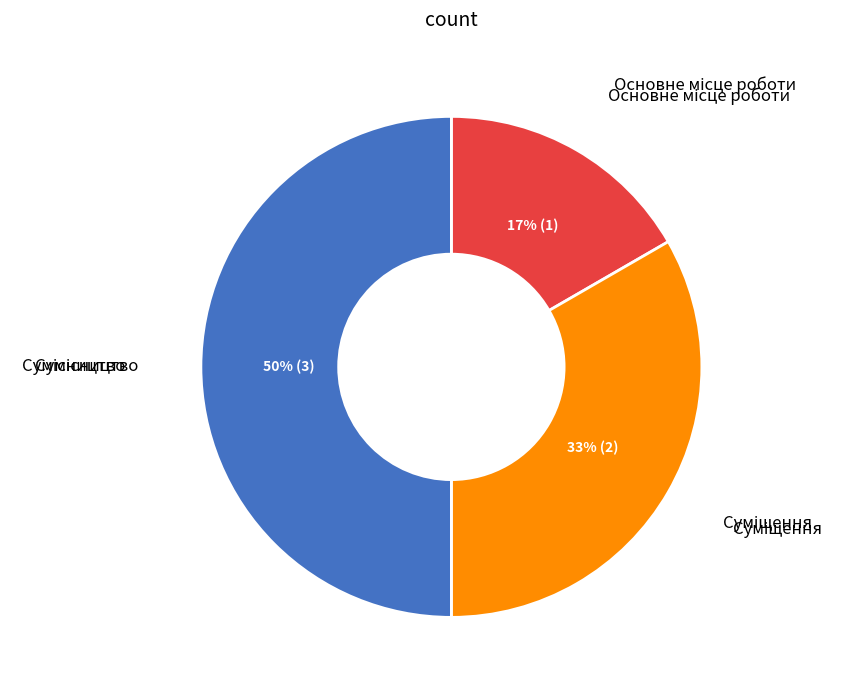

To the nearest percent, what is the average slice percentage?

33%